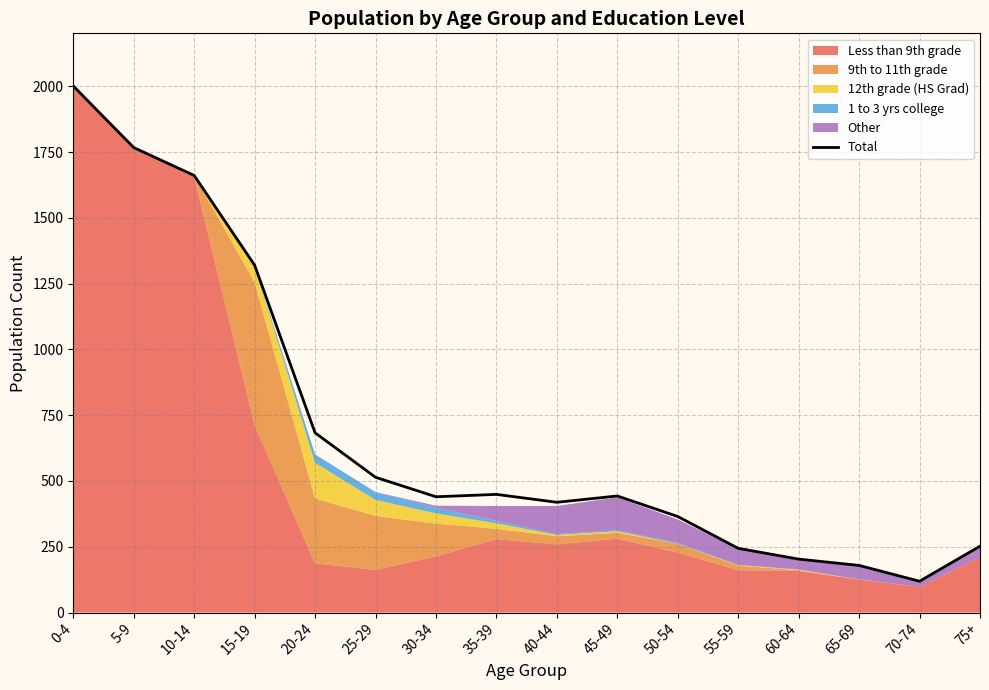

What is the sum of all values?

11059